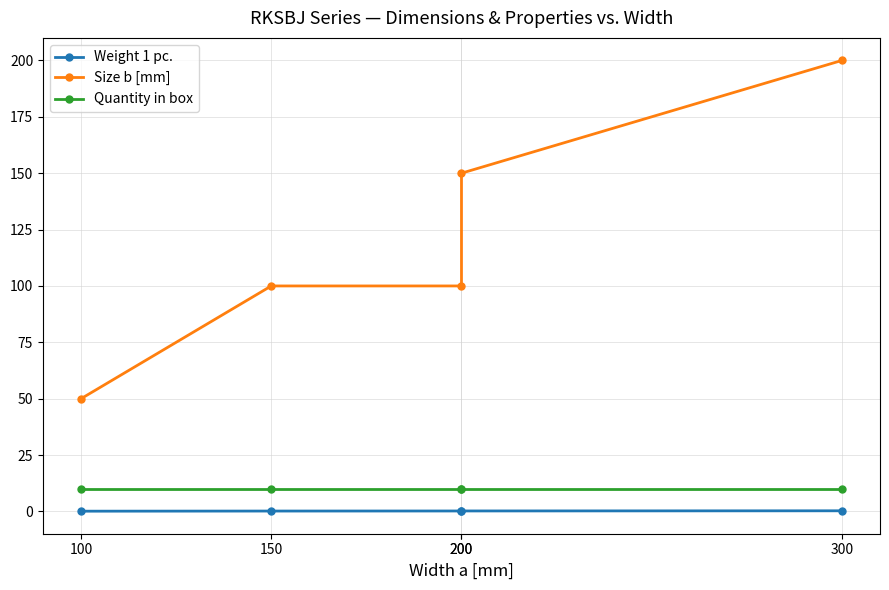

Reading left to right, list all the values displayed in this chart.

Weight 1 pc.: 100=0.1	150=0.2	200=0.2	200=0.2	300=0.3
Size b [mm]: 100=50.0	150=100.0	200=100.0	200=150.0	300=200.0
Quantity in box: 100=10.0	150=10.0	200=10.0	200=10.0	300=10.0